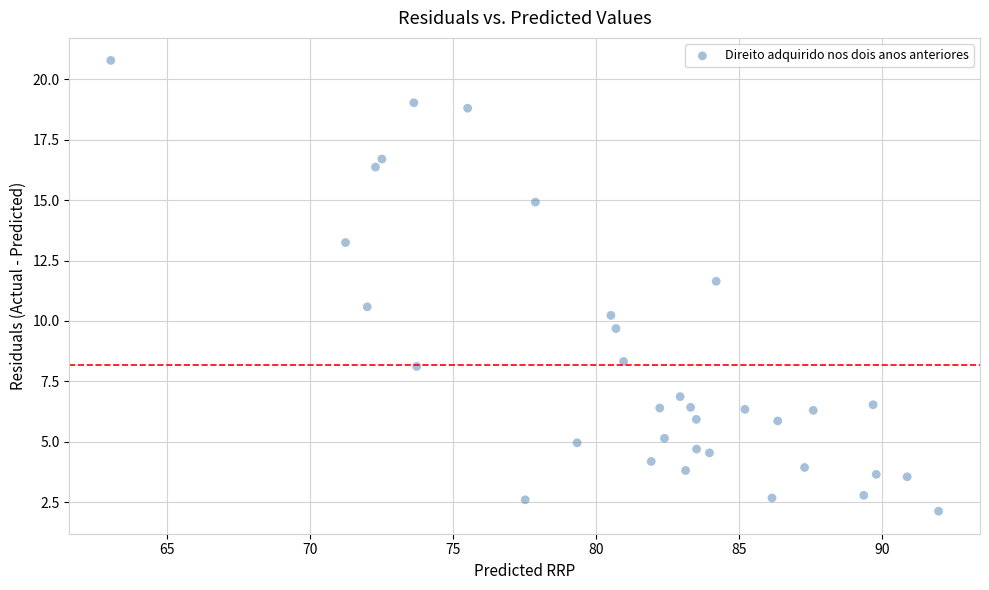

What Y value in the scatter plot is closest to 11?

10.6